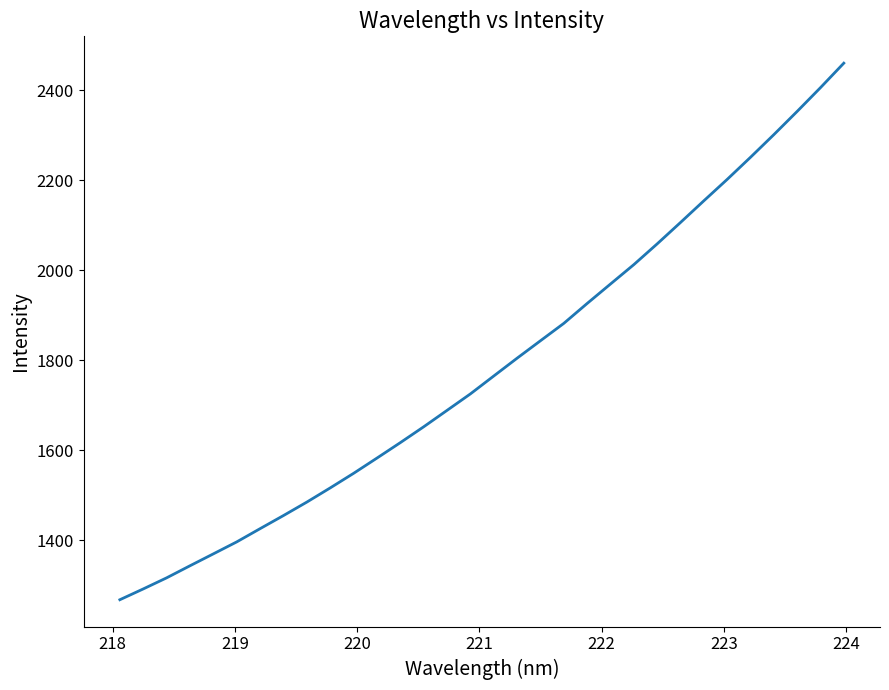

What is the greatest value displayed?

2460.2